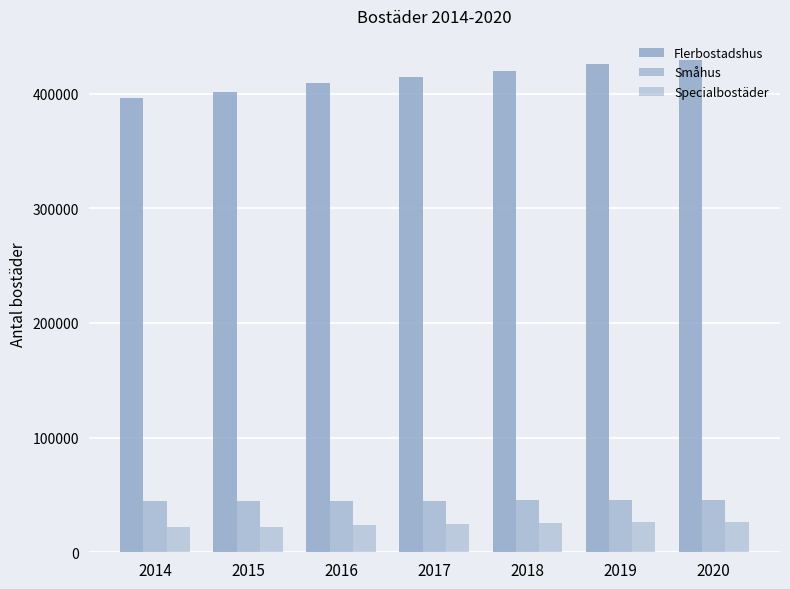

Is it true that Flerbostadshus equals 140434 at 2018?

False